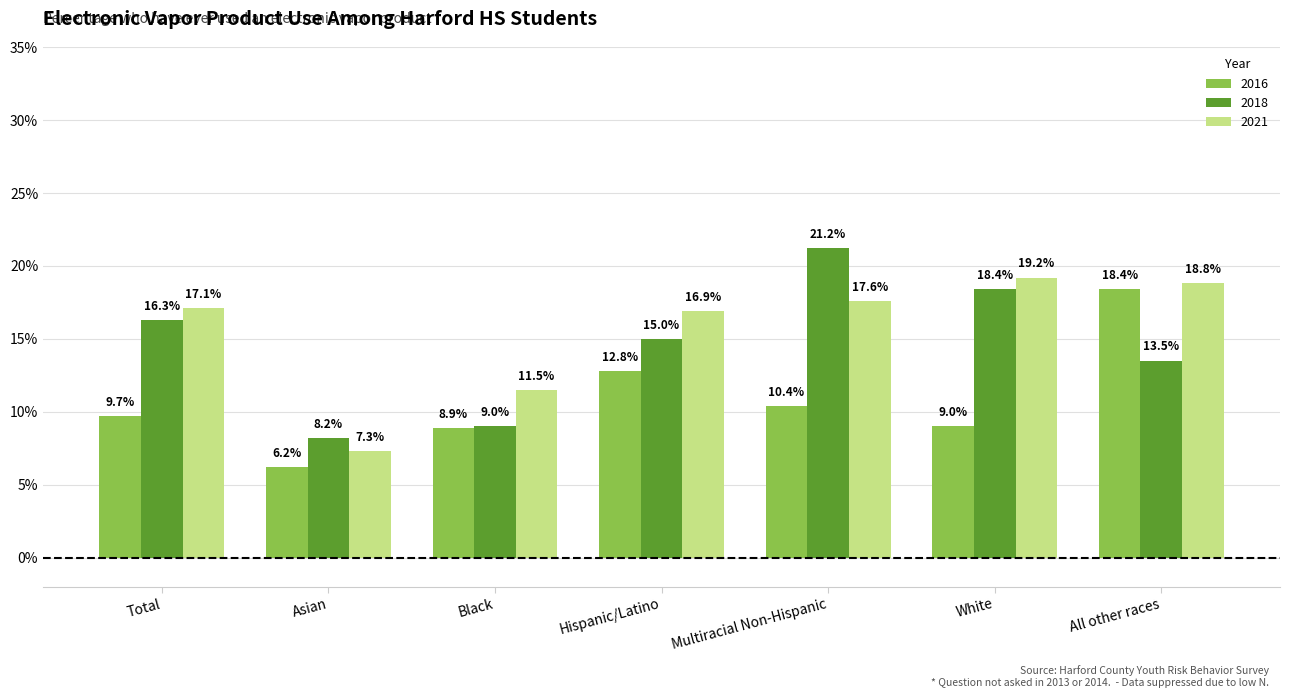

Reading left to right, extract all data points from this chart.

2016: Total=0.1	Asian=0.1	Black=0.1	Hispanic/Latino=0.1	Multiracial Non-Hispanic=0.1	White=0.1	All other races=0.2
2018: Total=0.2	Asian=0.1	Black=0.1	Hispanic/Latino=0.1	Multiracial Non-Hispanic=0.2	White=0.2	All other races=0.1
2021: Total=0.2	Asian=0.1	Black=0.1	Hispanic/Latino=0.2	Multiracial Non-Hispanic=0.2	White=0.2	All other races=0.2